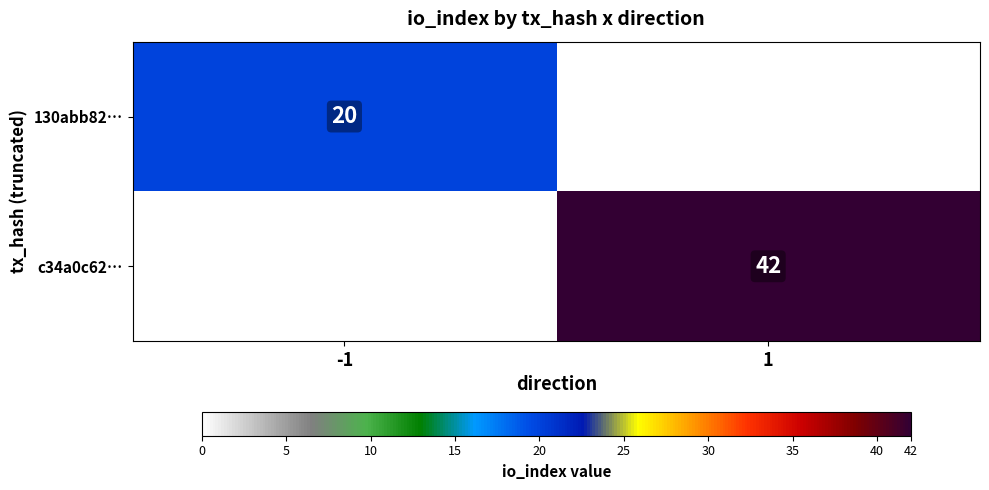

Is it true that c34a0c62… equals 42 at 1?

True